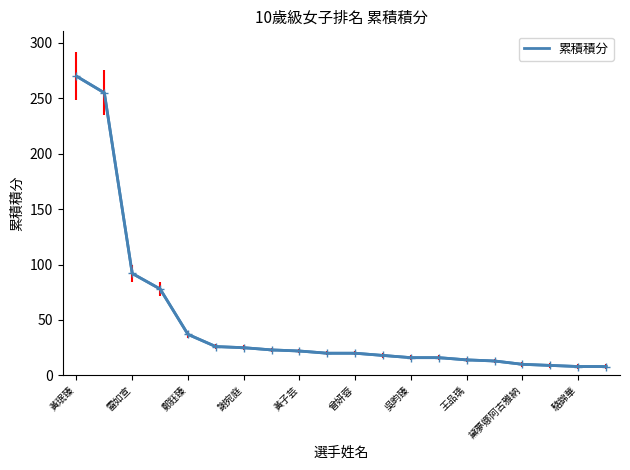

What is the greatest value displayed?

270